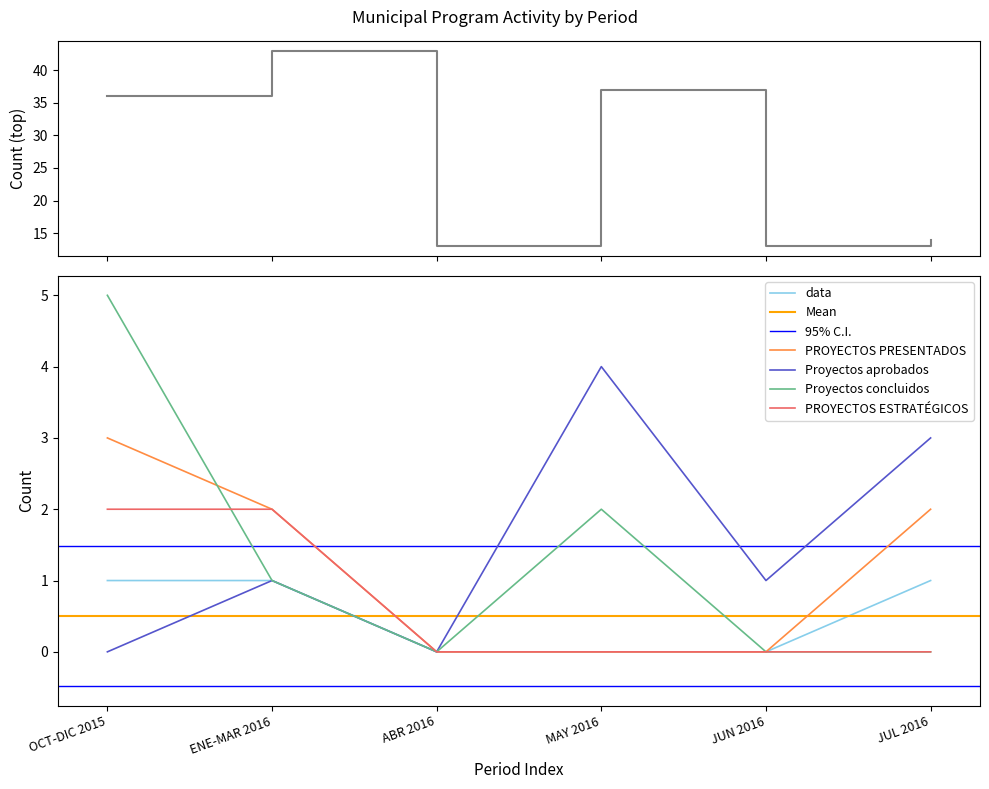

True or false: PROYECTOS ESTRATÉGICOS and Número de Asesorias Fojal intersect in this chart.

False